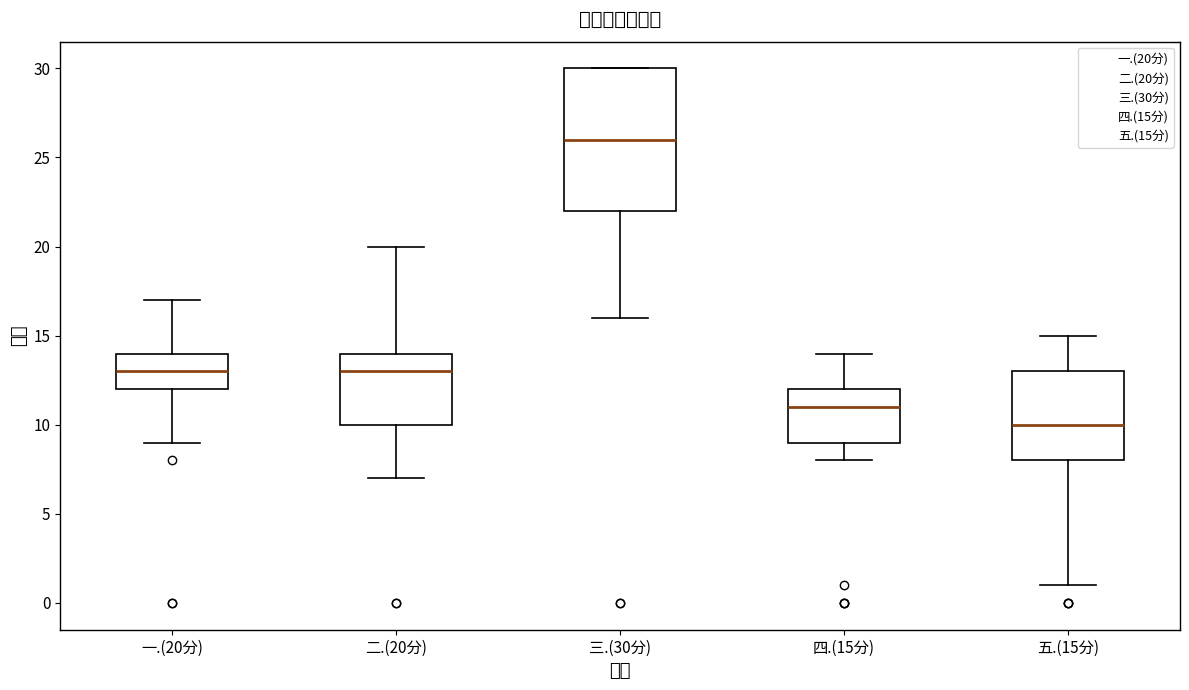

Where does the median line of the box for 二.(20分) sit on the y-axis? The values are not printed on the chart, so give them approximately, as read against the axis.

13